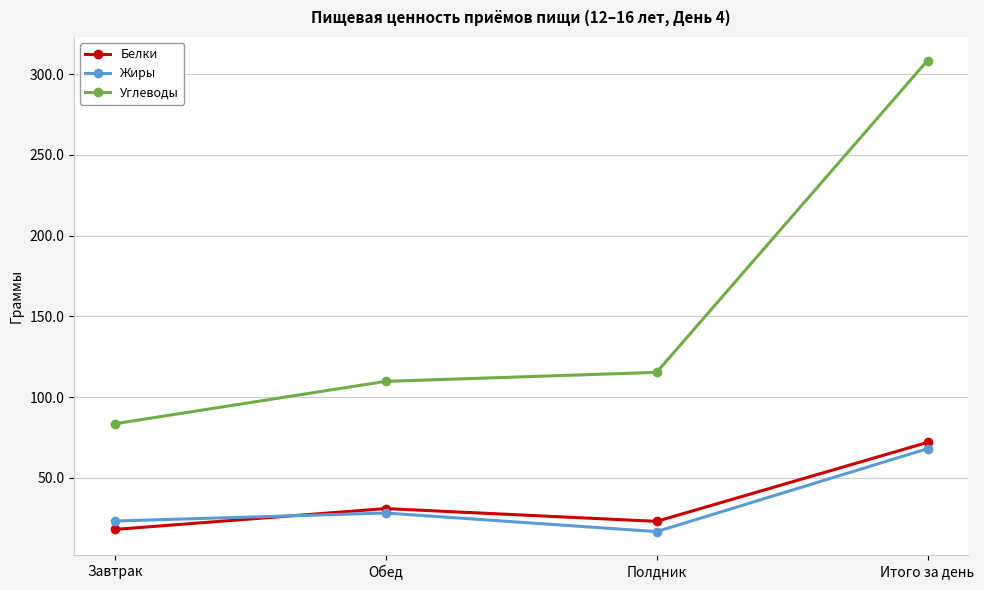

True or false: Углеводы has more than 1 points higher than both neighbors.

False